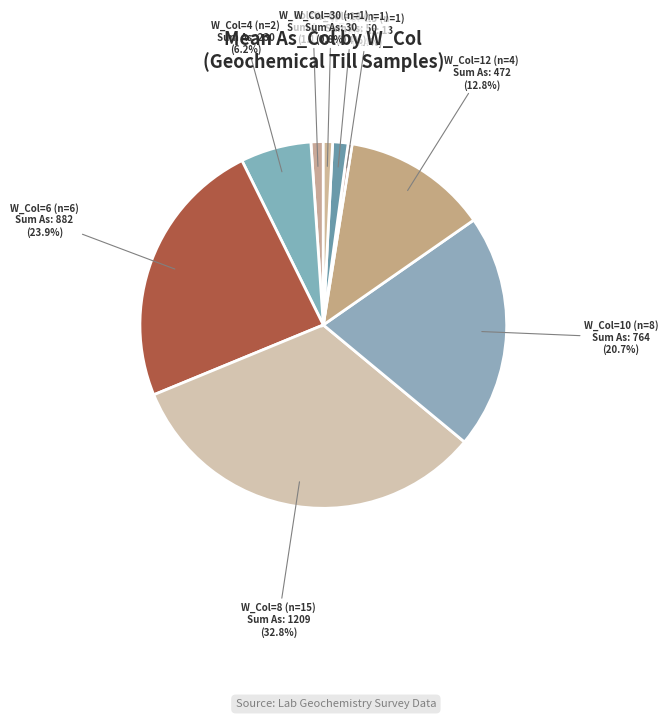

Which category has the biggest portion of the pie?

W_Col=8 (n=15)